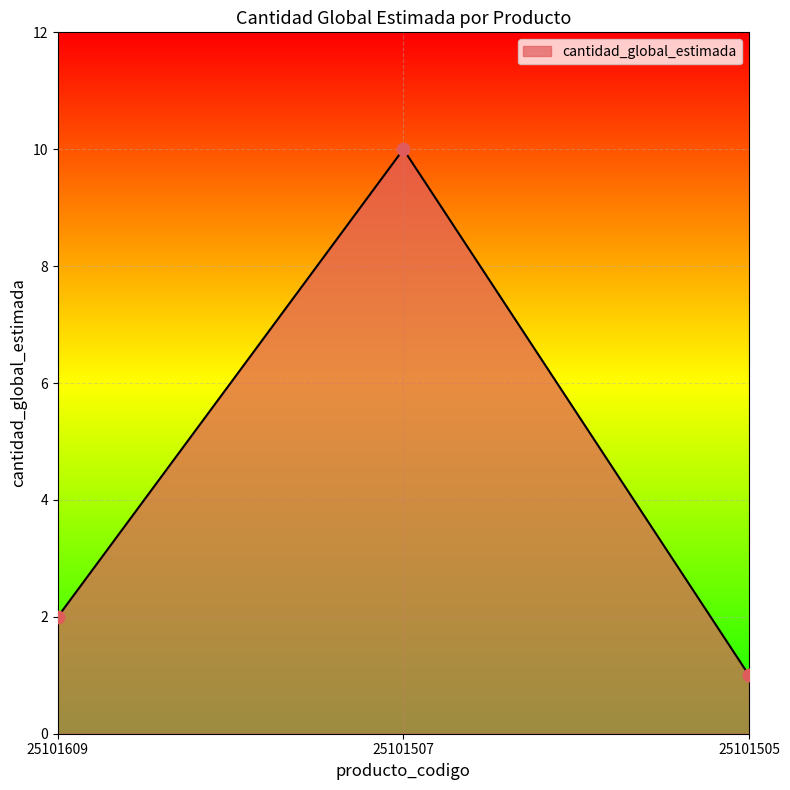

What is the ratio of the value at 25101505 to the value at 25101507?

0.1